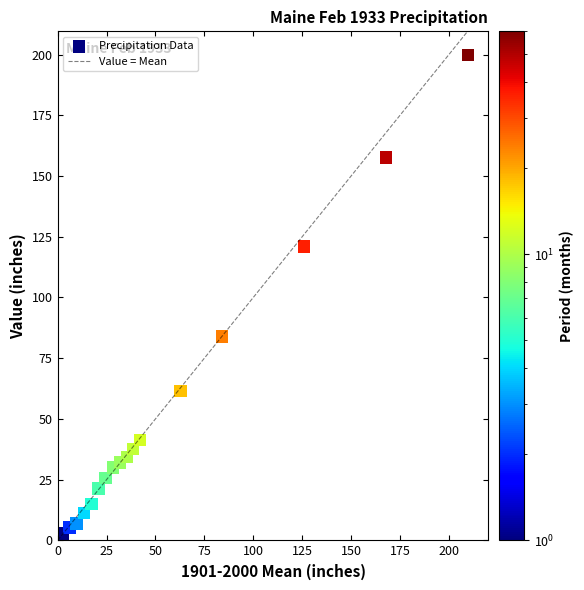

What Y value in the scatter plot is closest to 101?

84.0